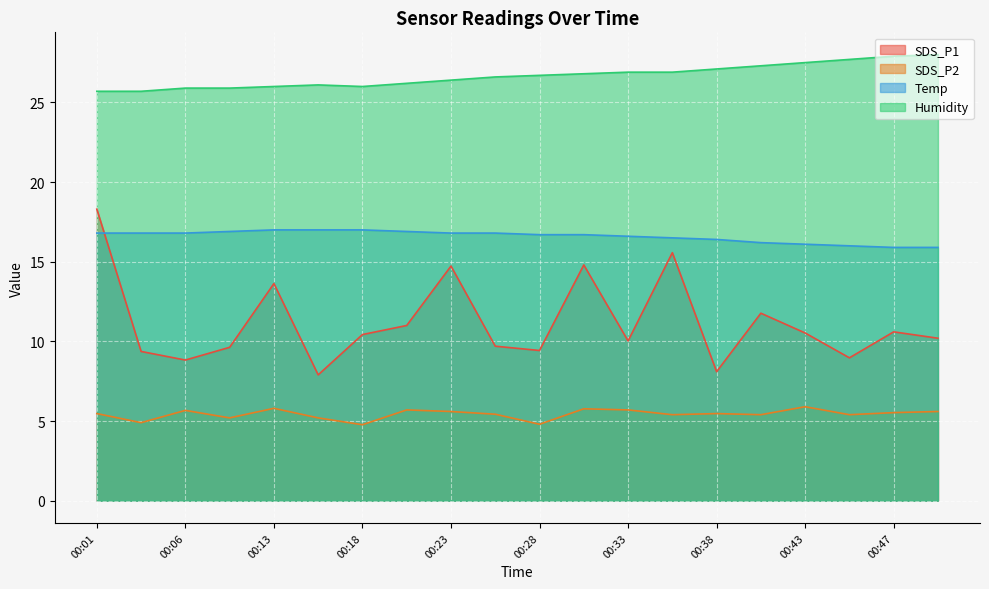

Reading left to right, transcribe all the data shown in this chart.

SDS_P1: 18.3	9.4	8.8	9.6	13.6	7.9	10.4	11.0	14.7	9.7	9.4	14.8	10.0	15.6	8.1	11.8	10.5	9.0	10.6	10.2
SDS_P2: 5.5	4.9	5.7	5.2	5.8	5.2	4.8	5.7	5.6	5.4	4.8	5.8	5.7	5.4	5.5	5.4	5.9	5.4	5.5	5.6
Temp: 16.8	16.8	16.8	16.9	17.0	17.0	17.0	16.9	16.8	16.8	16.7	16.7	16.6	16.5	16.4	16.2	16.1	16.0	15.9	15.9
Humidity: 25.7	25.7	25.9	25.9	26.0	26.1	26.0	26.2	26.4	26.6	26.7	26.8	26.9	26.9	27.1	27.3	27.5	27.7	27.9	28.0